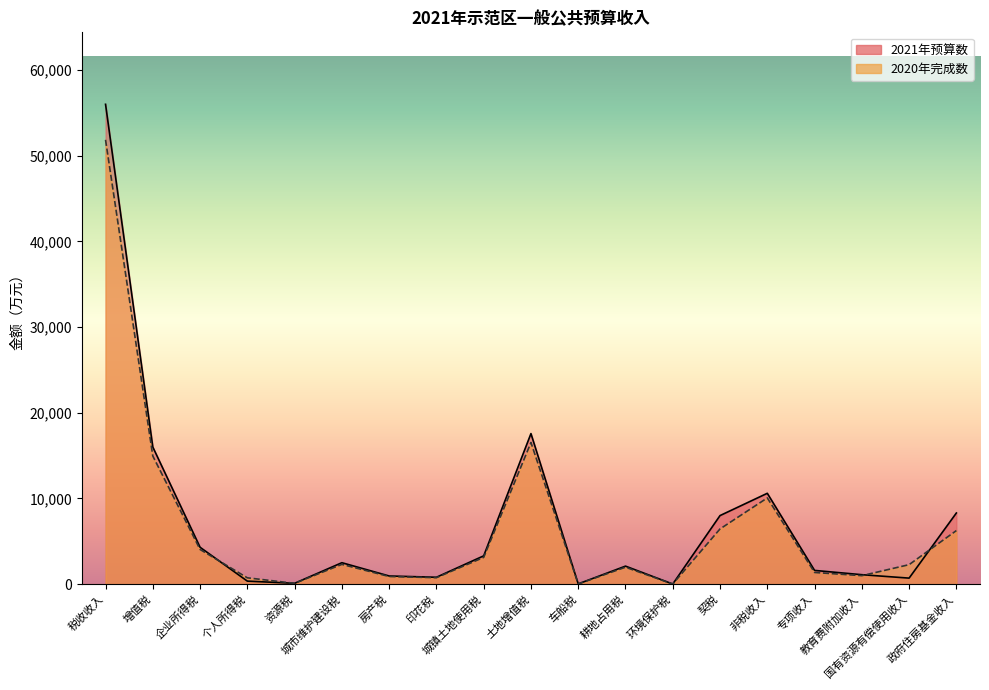

True or false: 2021年预算数 has a value of 800 at 印花税.

True